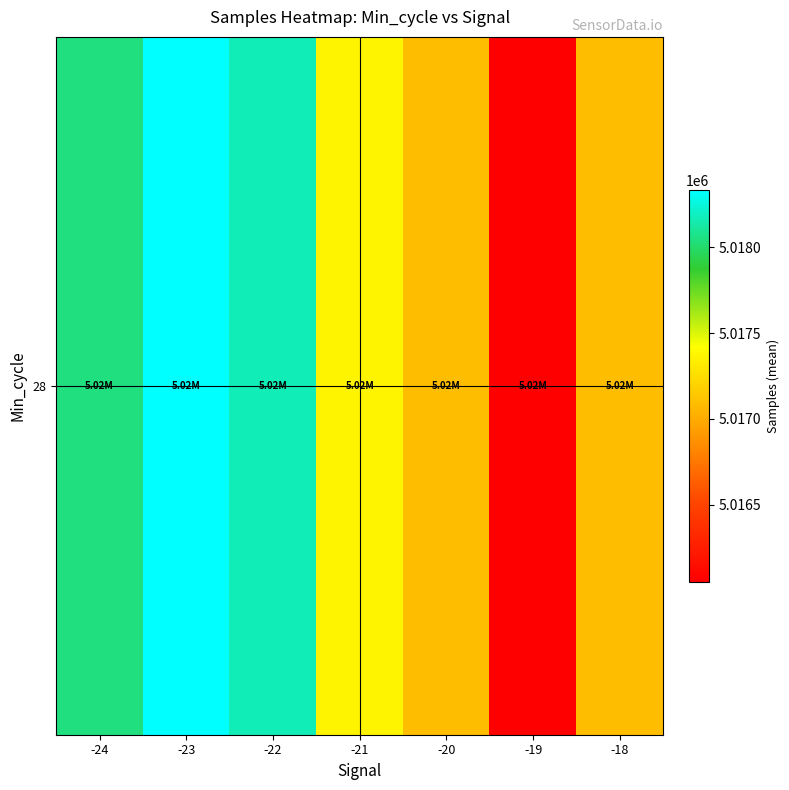

Reading left to right, what are all the values shown in this chart?

5018041.0	5018334.0	5018169.3	5017368.3	5017089.1	5016051.3	5017090.0